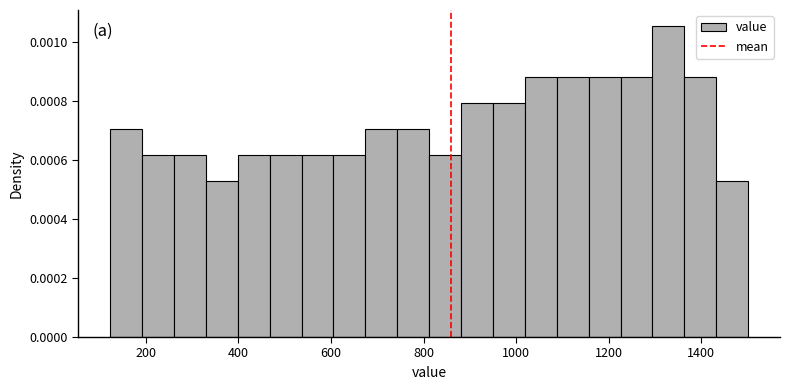

Around what value on the x-axis is the tallest bar? Give the approximate position of its centre, as read against the axis.

1320